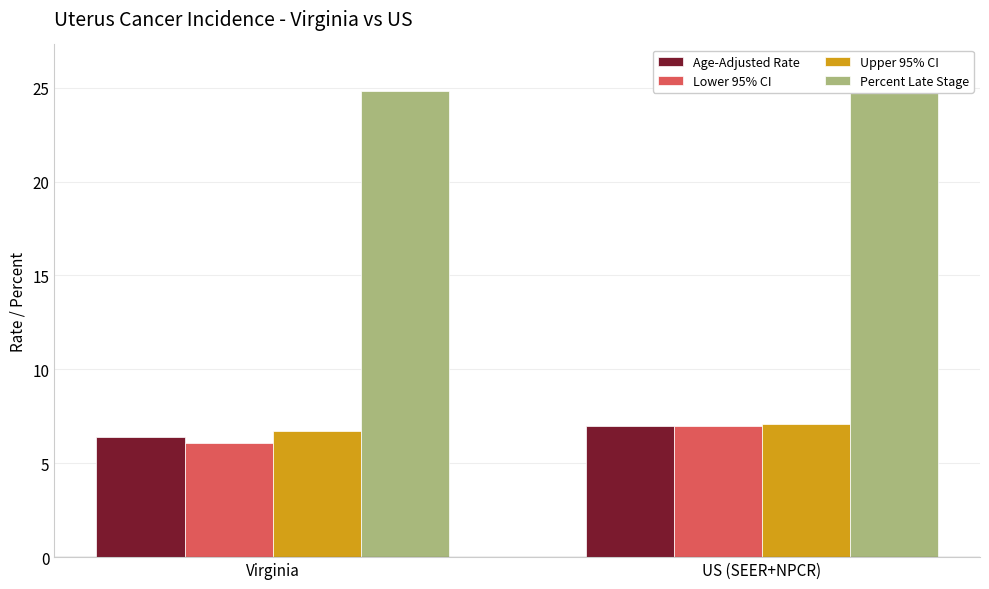

What is the sum of the Age-Adjusted Rate values at US (SEER+NPCR) and Virginia?

13.4